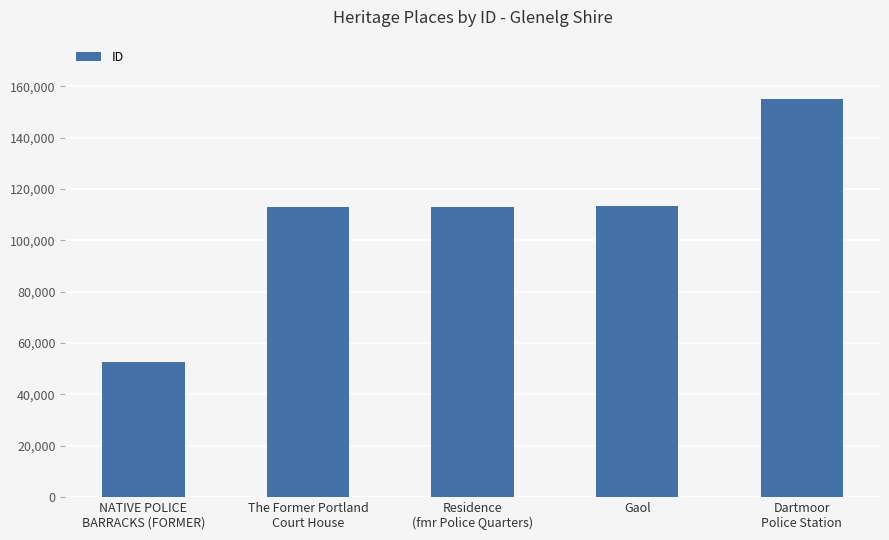

What is the difference between the values at Gaol and NATIVE POLICE
BARRACKS (FORMER)?

60792